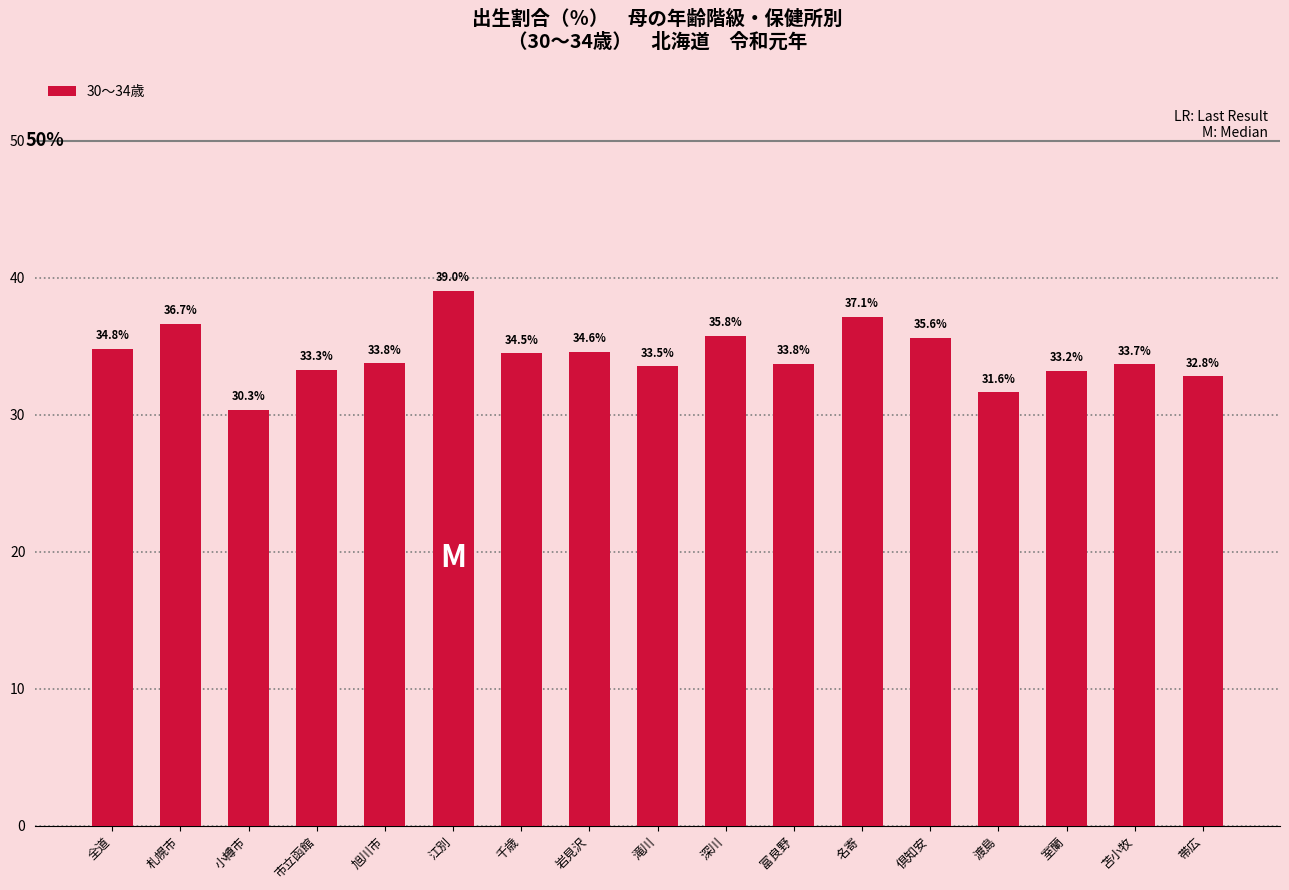

What is the label of the 15th bar from the left?

室蘭